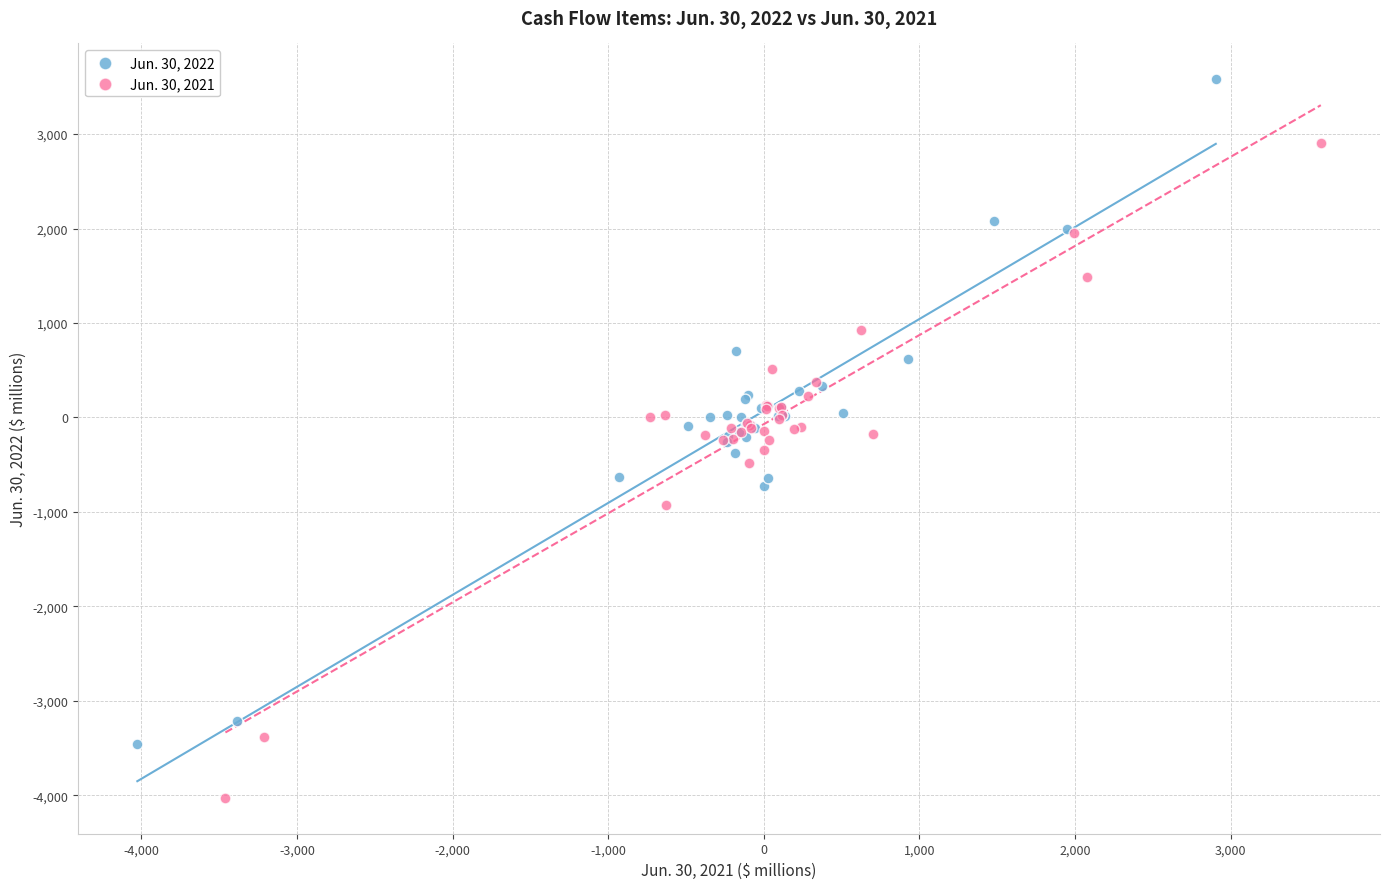

Which series reaches the minimum Y coordinate?

Jun. 30, 2021